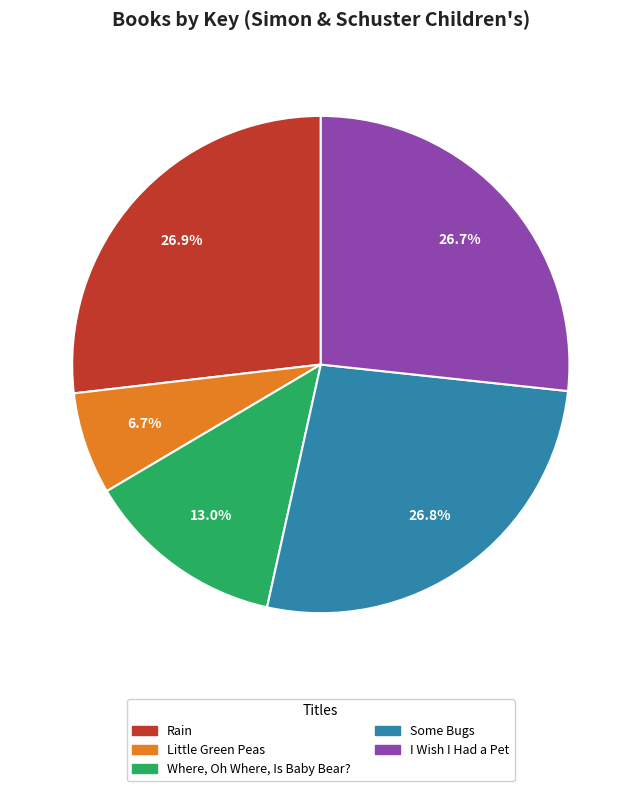

To the nearest percent, what is the average slice percentage?

20%